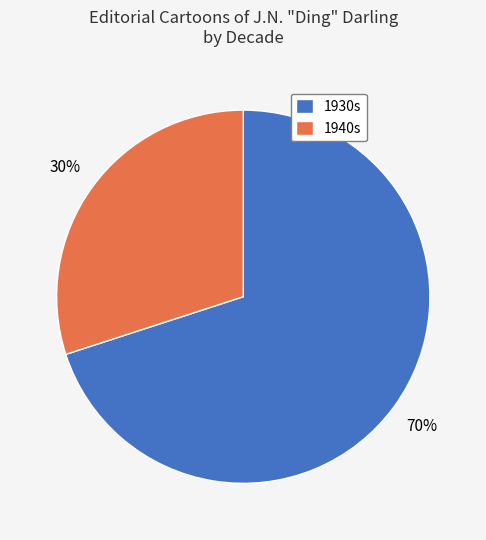

Is there any slice that represents more than half of the pie?

Yes